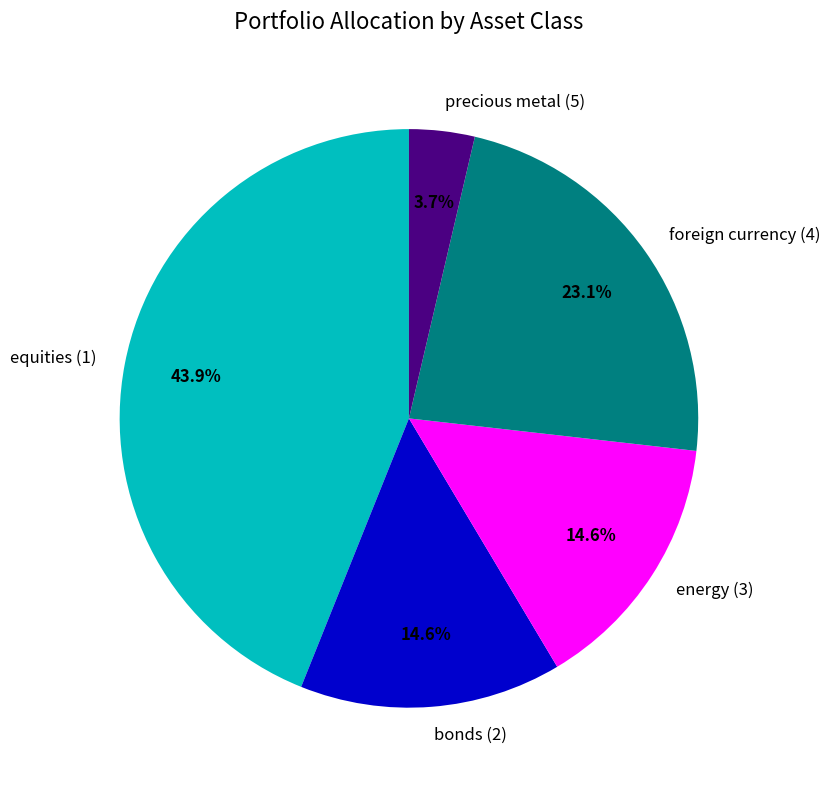

To the nearest percent, what is the average slice percentage?

20%